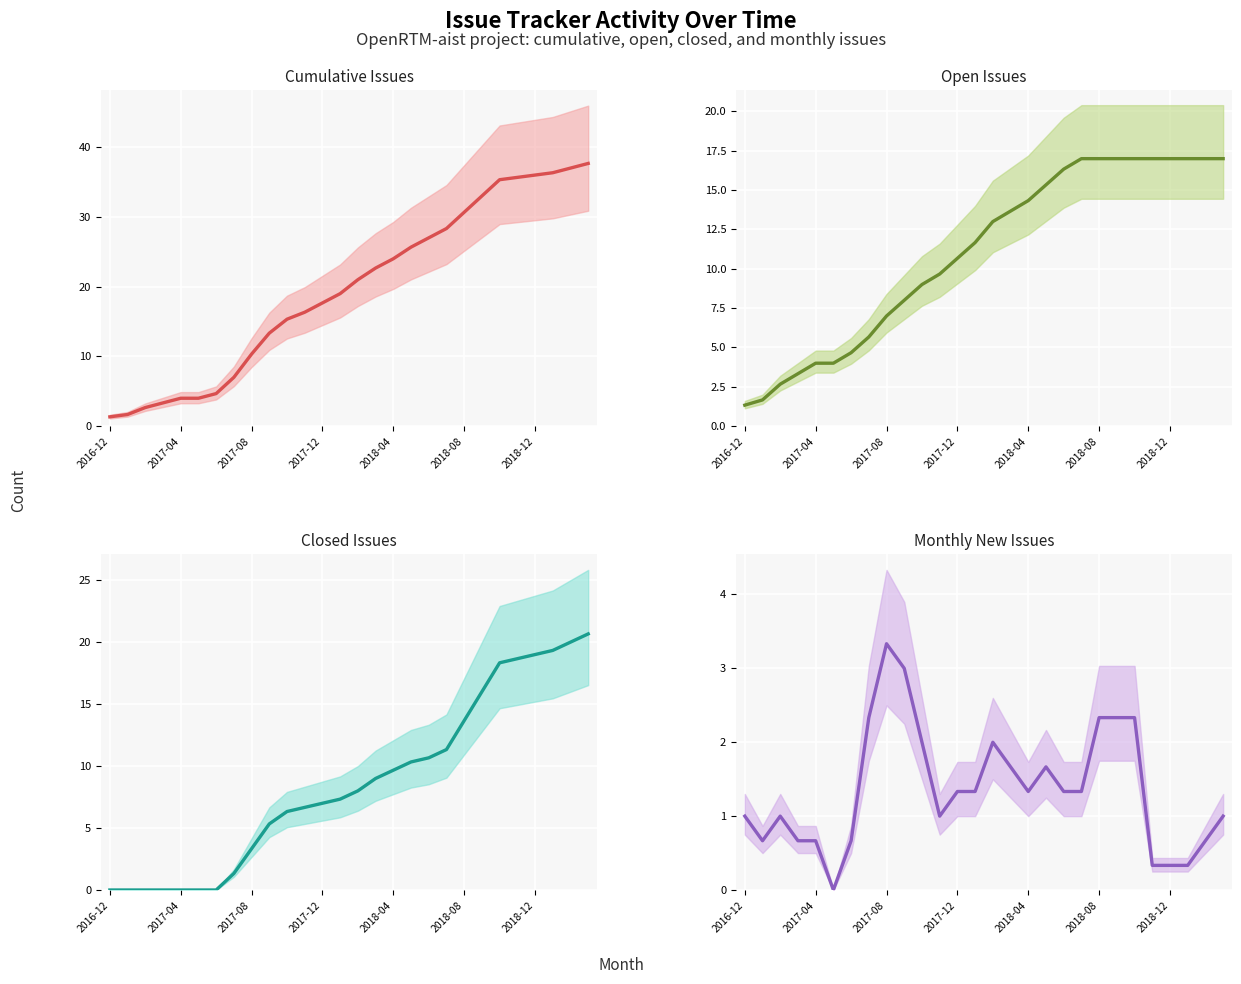

True or false: Open Issues has more than 2 interior local peaks.

False